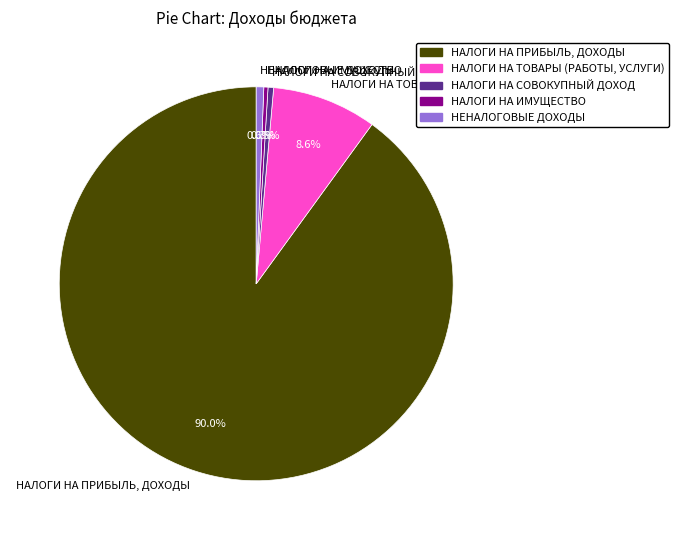

Does НАЛОГИ НА ПРИБЫЛЬ, ДОХОДЫ represent more than half of the total?

Yes